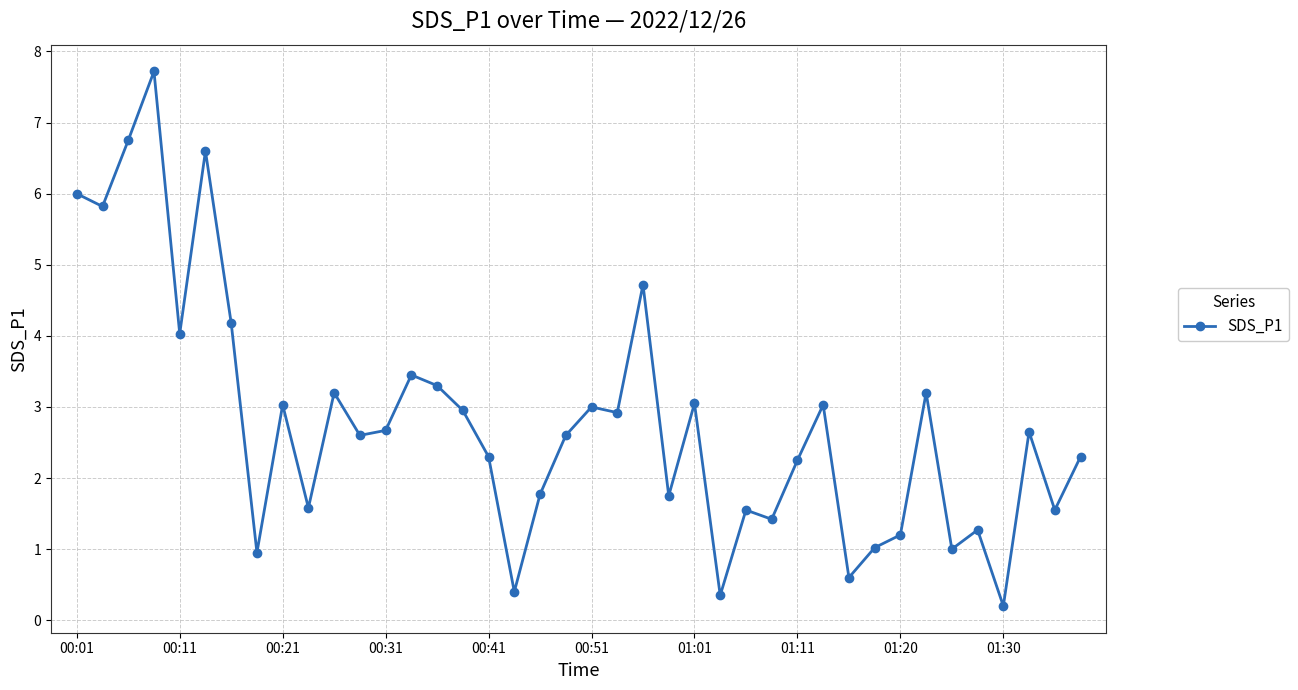

How many interior local peaks (higher than both neighbors) does the data have?

13